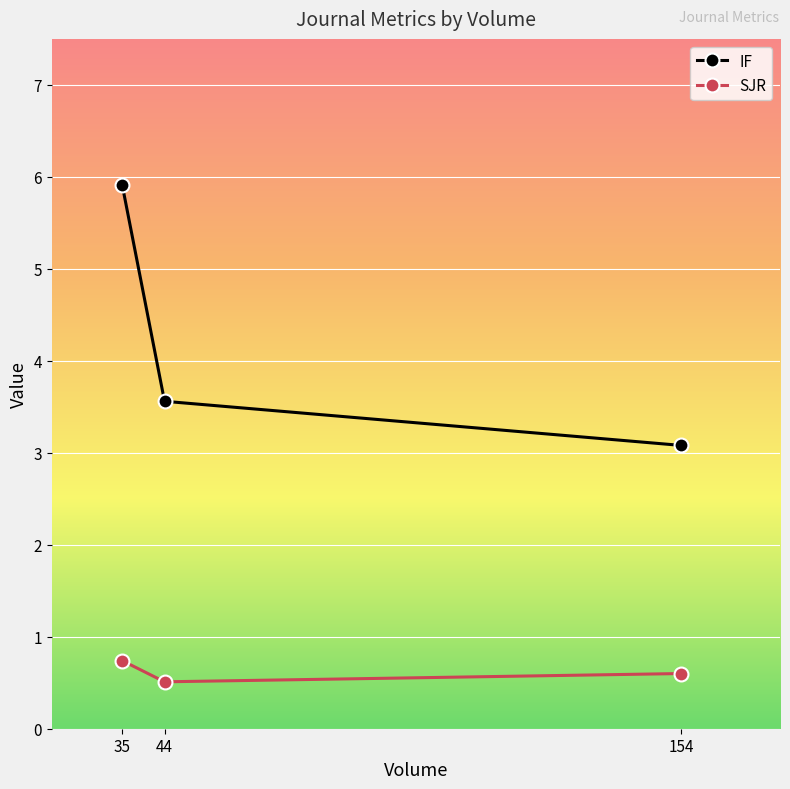

Is this an area chart (filled region under the line)?

No